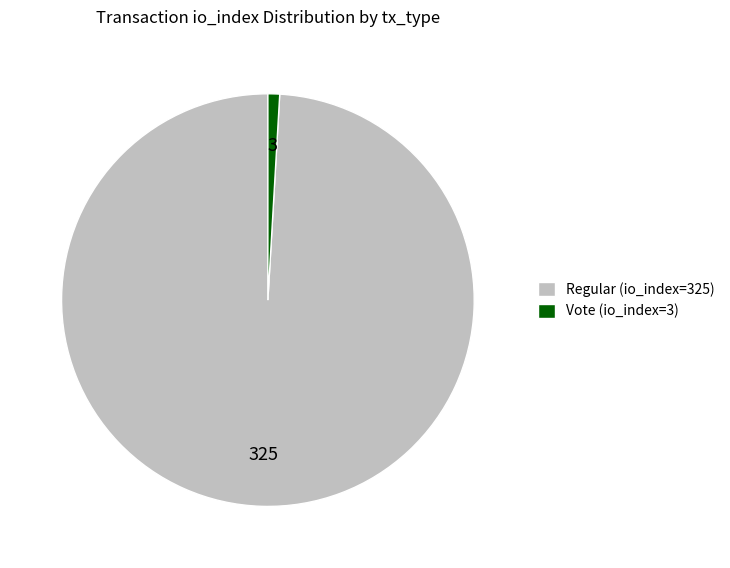

Count the number of slices in the pie.

2